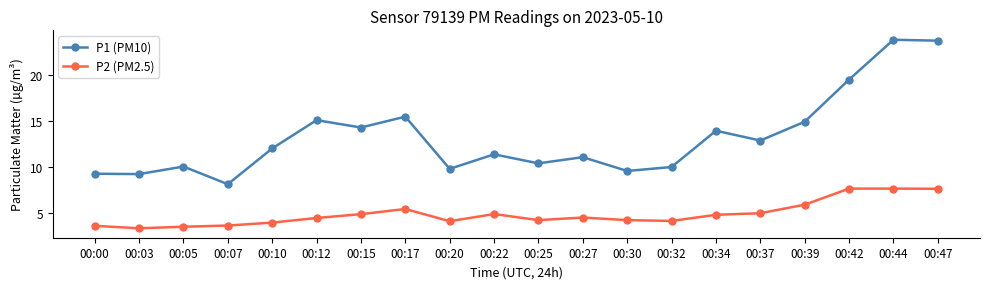

True or false: P1 (PM10) has more than 1 interior local peaks.

True